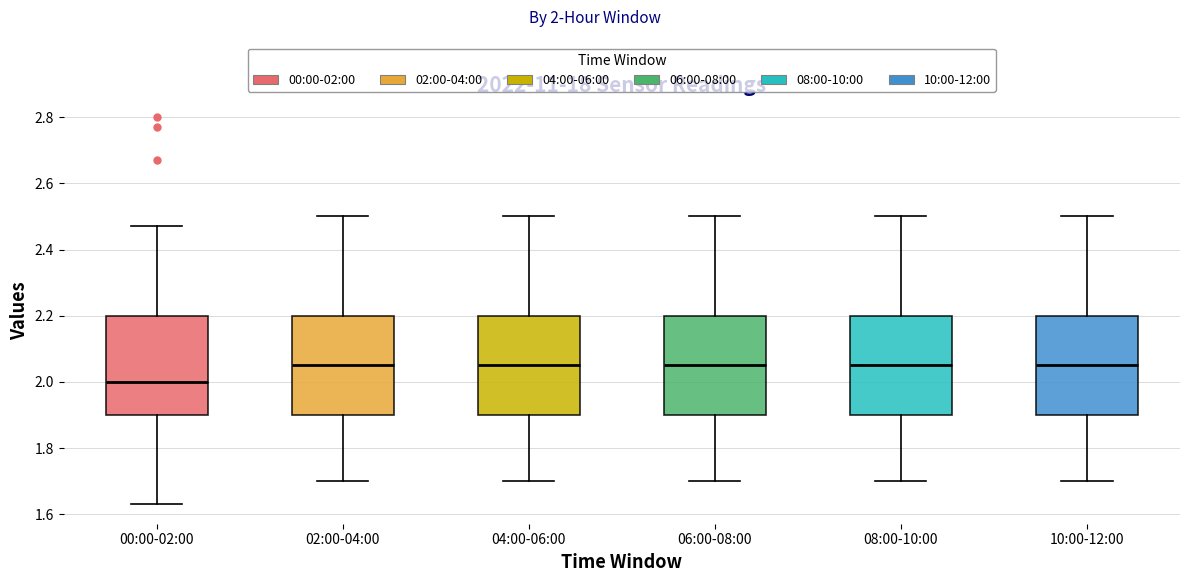

Reading left to right, transcribe this box plot: for each box, give where its median line is, the range the box spans, and where its two whiskers end, as read against the y-axis. The values are not printed on the chart, so give them approximately, as read against the axis.

00:00-02:00: median 2.00, box 1.90 to 2.20, whiskers 1.64 to 2.48
02:00-04:00: median 2.06, box 1.90 to 2.20, whiskers 1.70 to 2.50
04:00-06:00: median 2.06, box 1.90 to 2.20, whiskers 1.70 to 2.50
06:00-08:00: median 2.06, box 1.90 to 2.20, whiskers 1.70 to 2.50
08:00-10:00: median 2.06, box 1.90 to 2.20, whiskers 1.70 to 2.50
10:00-12:00: median 2.06, box 1.90 to 2.20, whiskers 1.70 to 2.50